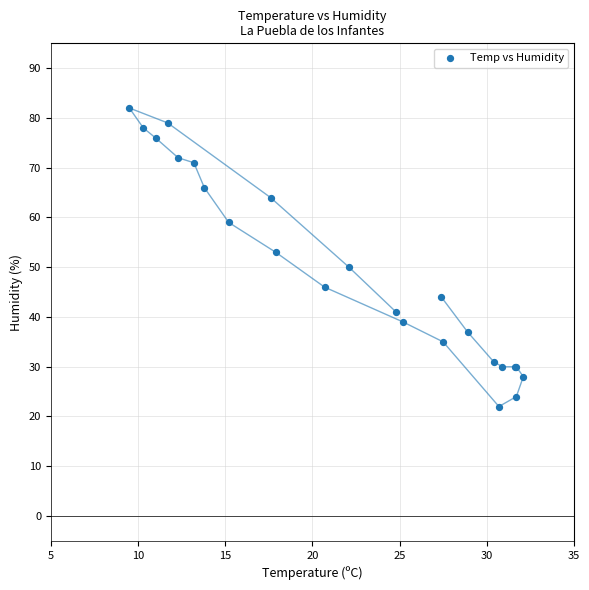

What Y value in the scatter plot is closest to 52?

53